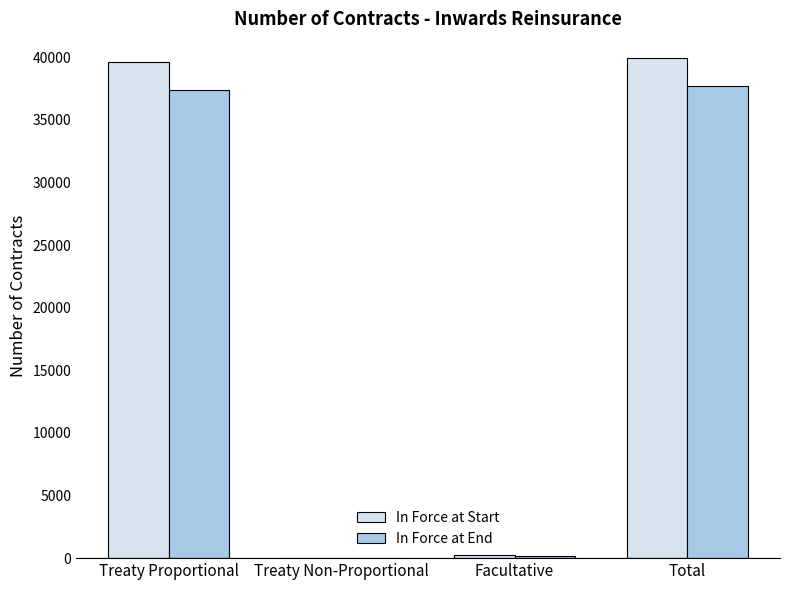

Between Treaty Non-Proportional and Total, which series saw the biggest shift?

In Force at Start